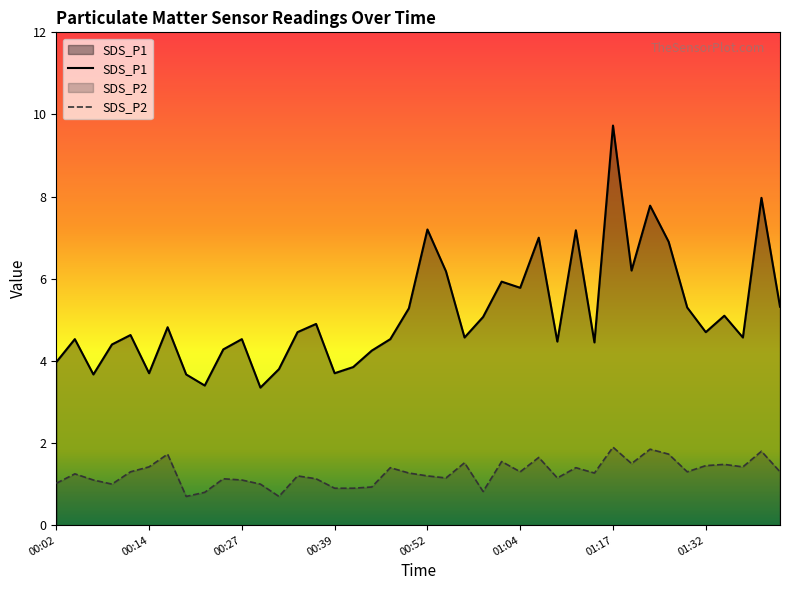

In SDS_P1, how many points are higher than both neighbors (excluding endpoints)?

13